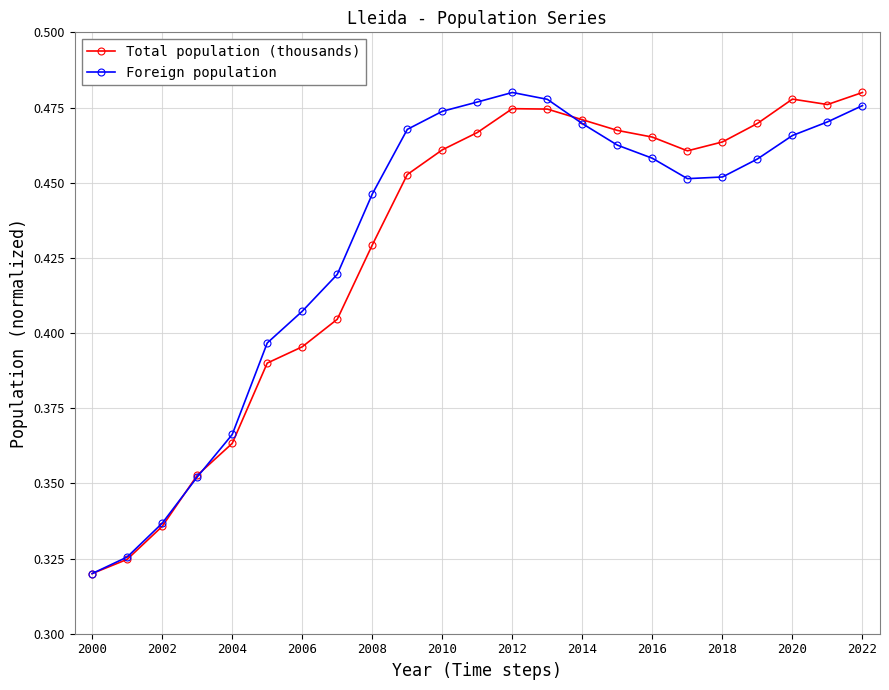

How many Foreign population values are between 0 and 1?

23